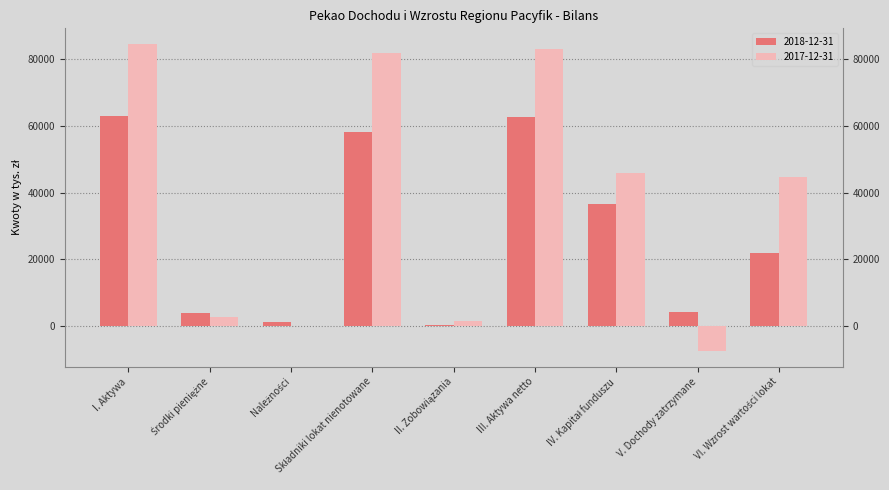

How many negative values does the 2017-12-31 series have?

1